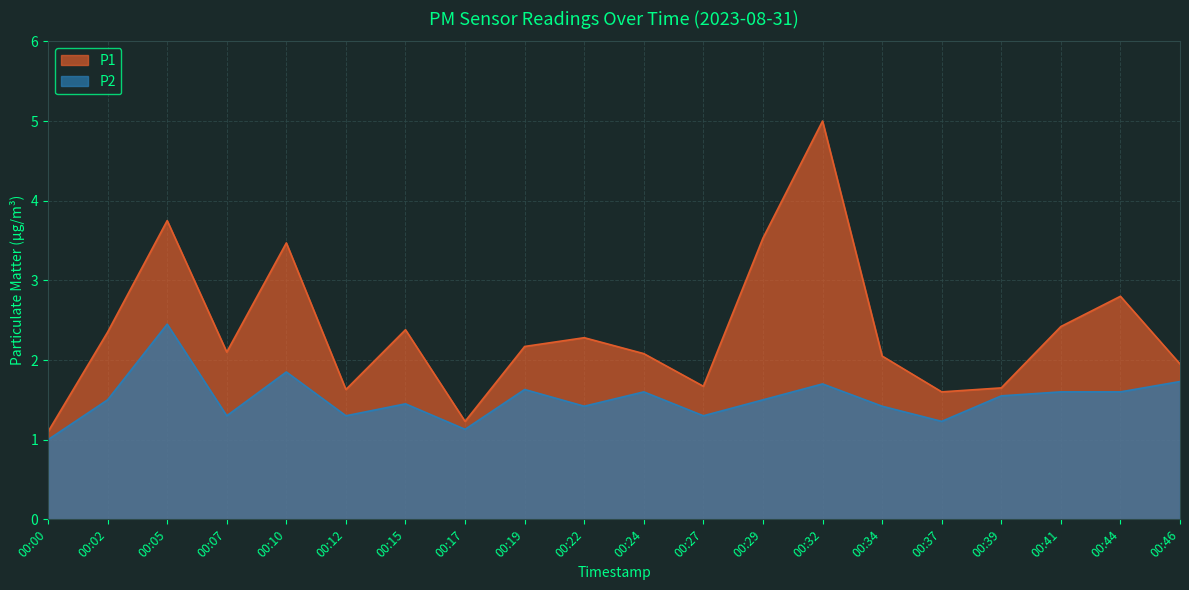

True or false: P1 and P2 cross at least once.

False